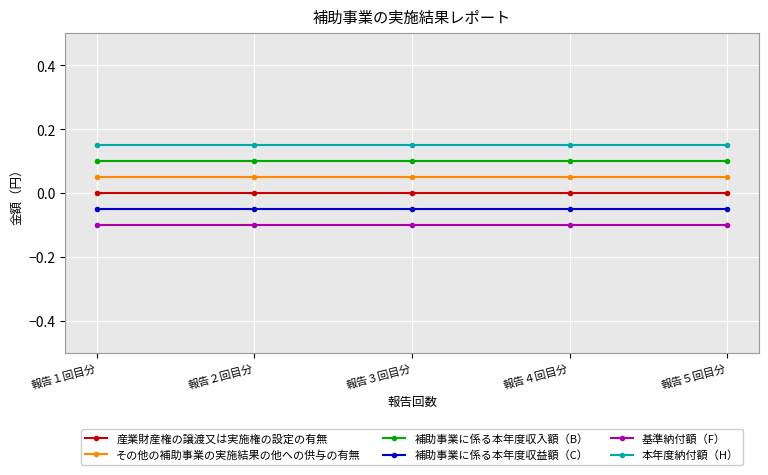

Which series has the largest range (max minus min)?

産業財産権の譲渡又は実施権の設定の有無